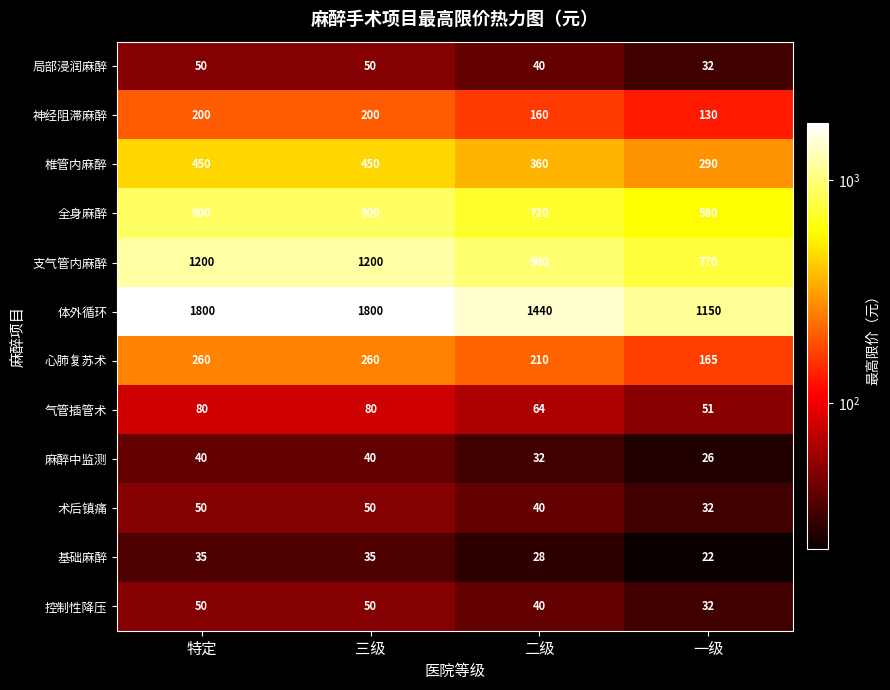

At which label is 神经阻滞麻醉 closest to 165?

二级